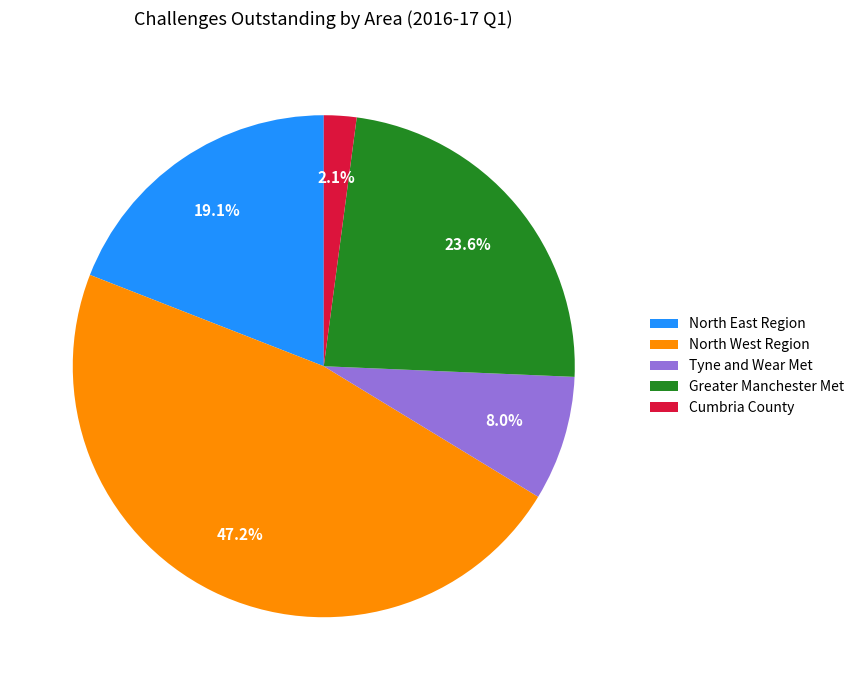

Rank the categories by value from lowest to highest.

Cumbria County, Tyne and Wear Met, North East Region, Greater Manchester Met, North West Region